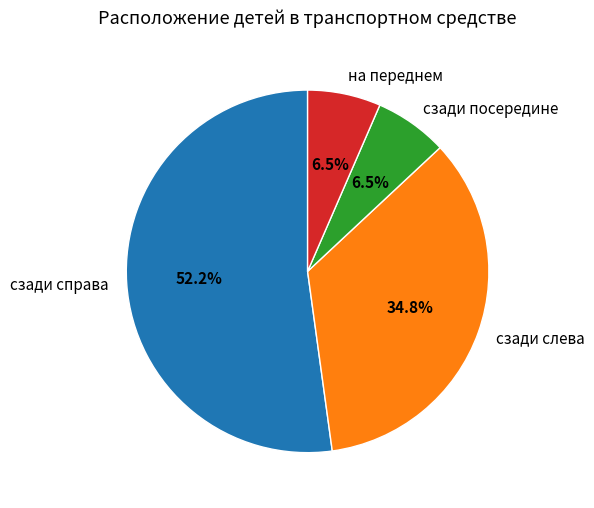

Which category has the biggest portion of the pie?

сзади справа